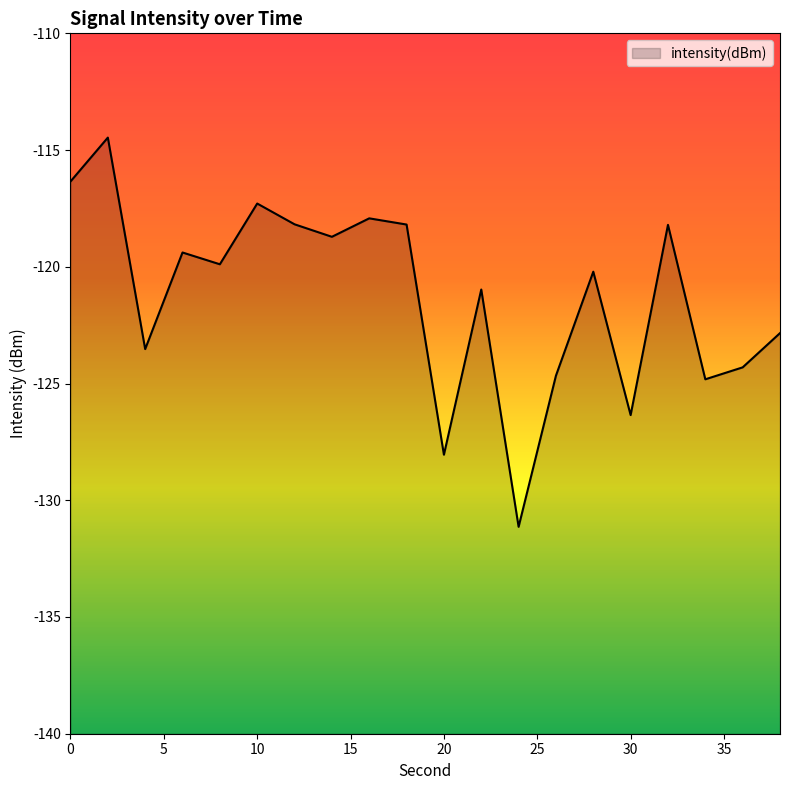

The value at 24 is -67.0. True or false?

False